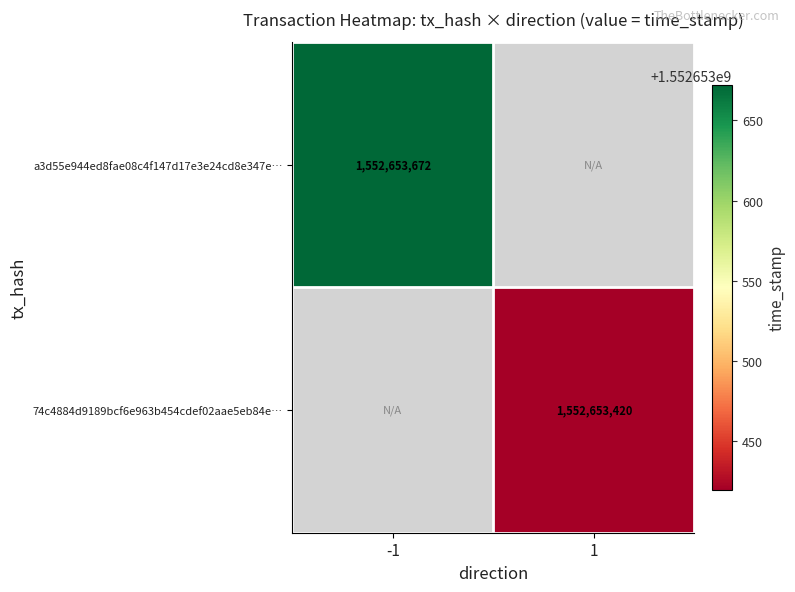

Which series changed the most between 0 and 1?

a3d55e944ed8fae08c4f147d17e3e24cd8e347e